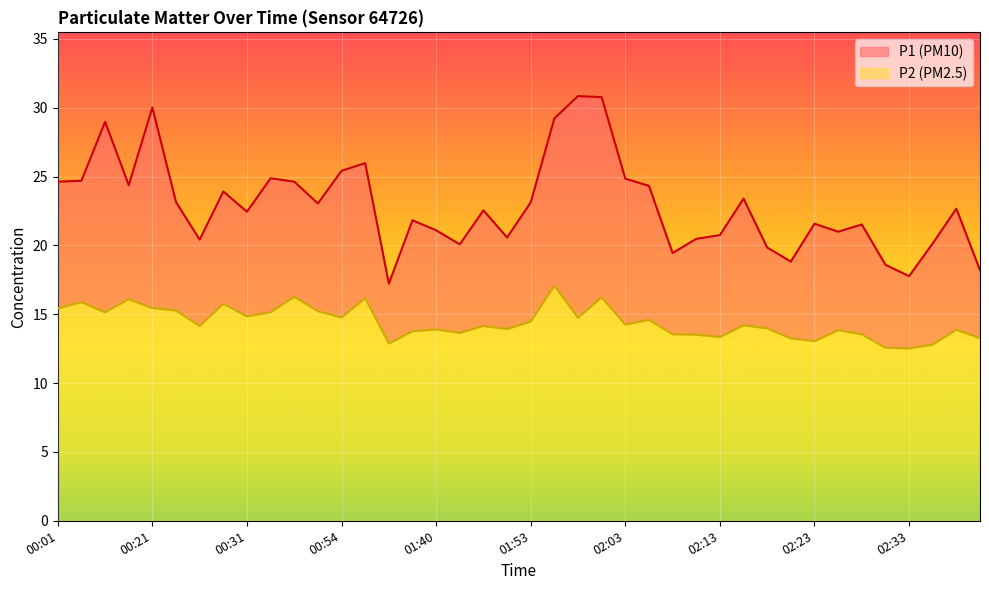

In P1, how many points are lower than both neighbors (excluding endpoints)?

11